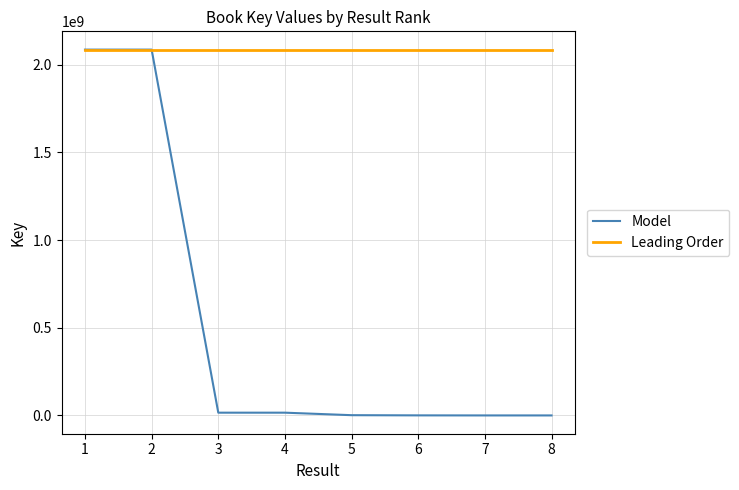

At how many categories does at least one series exceed 442408901?

8